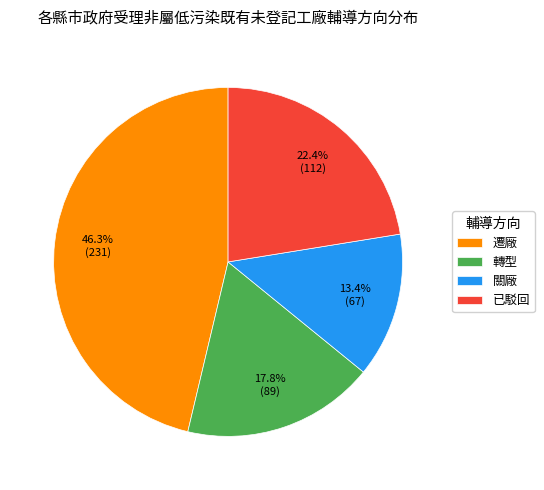

Which slice is the smallest?

關廠